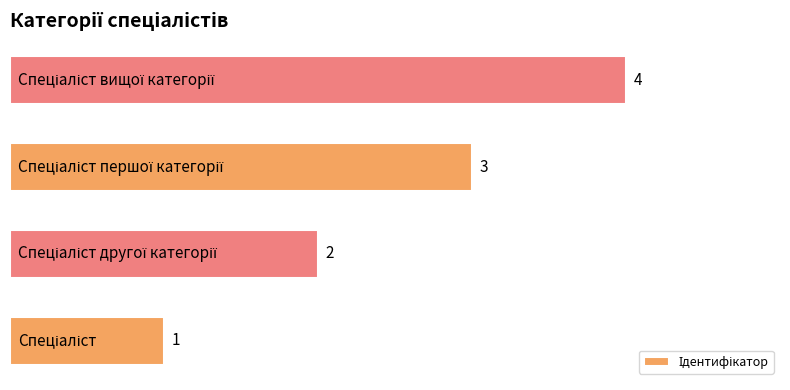

Count the number of data series in this chart.

1